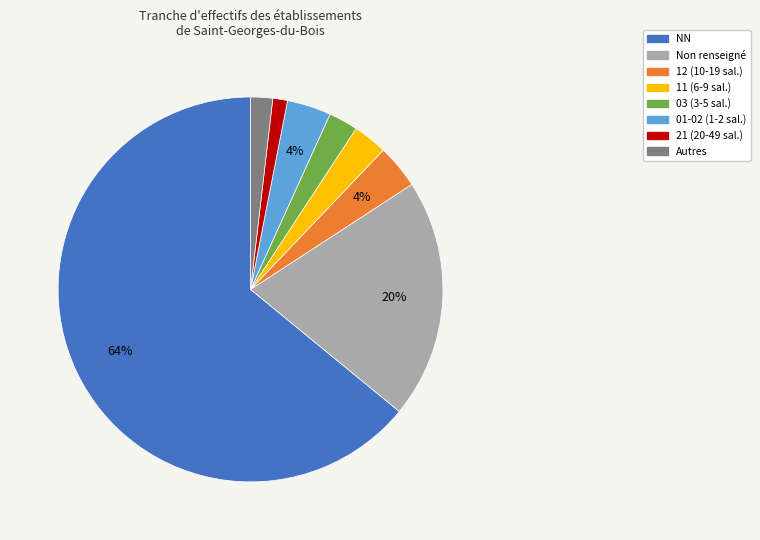

Does any single category account for the majority?

Yes